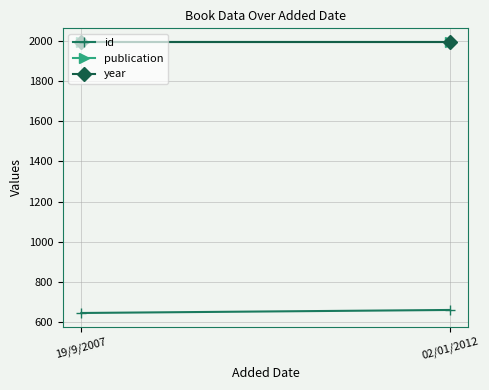

The publication series shows 1995 at 02/01/2012. True or false?

True